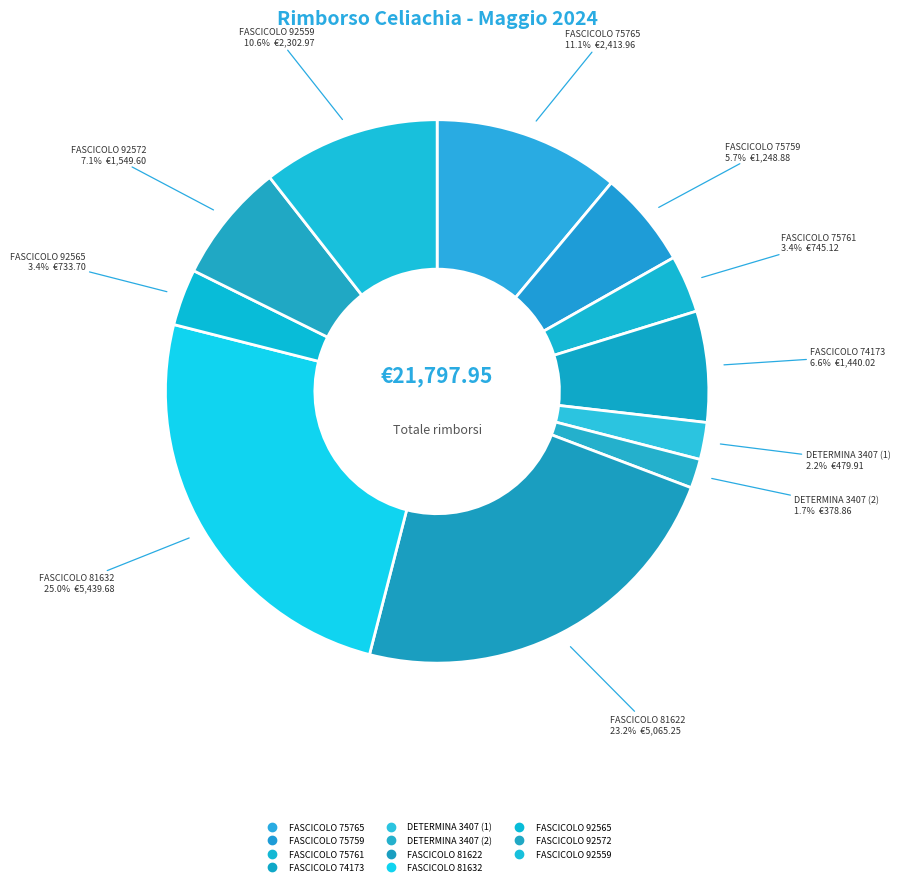

Count the number of slices in the pie.

11